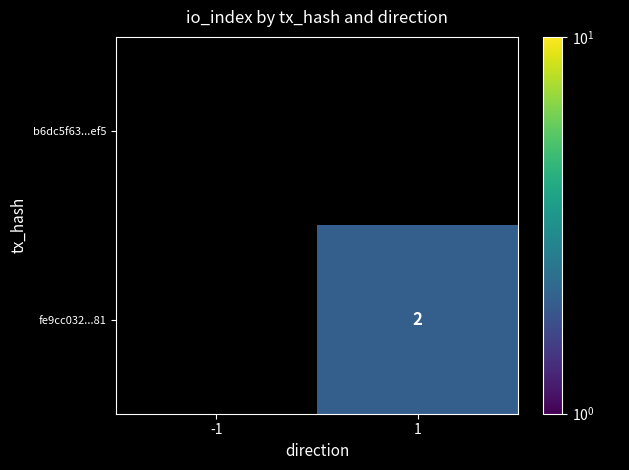

List the series in order of their peak value, highest first.

b6dc5f63...ef5, fe9cc032...81